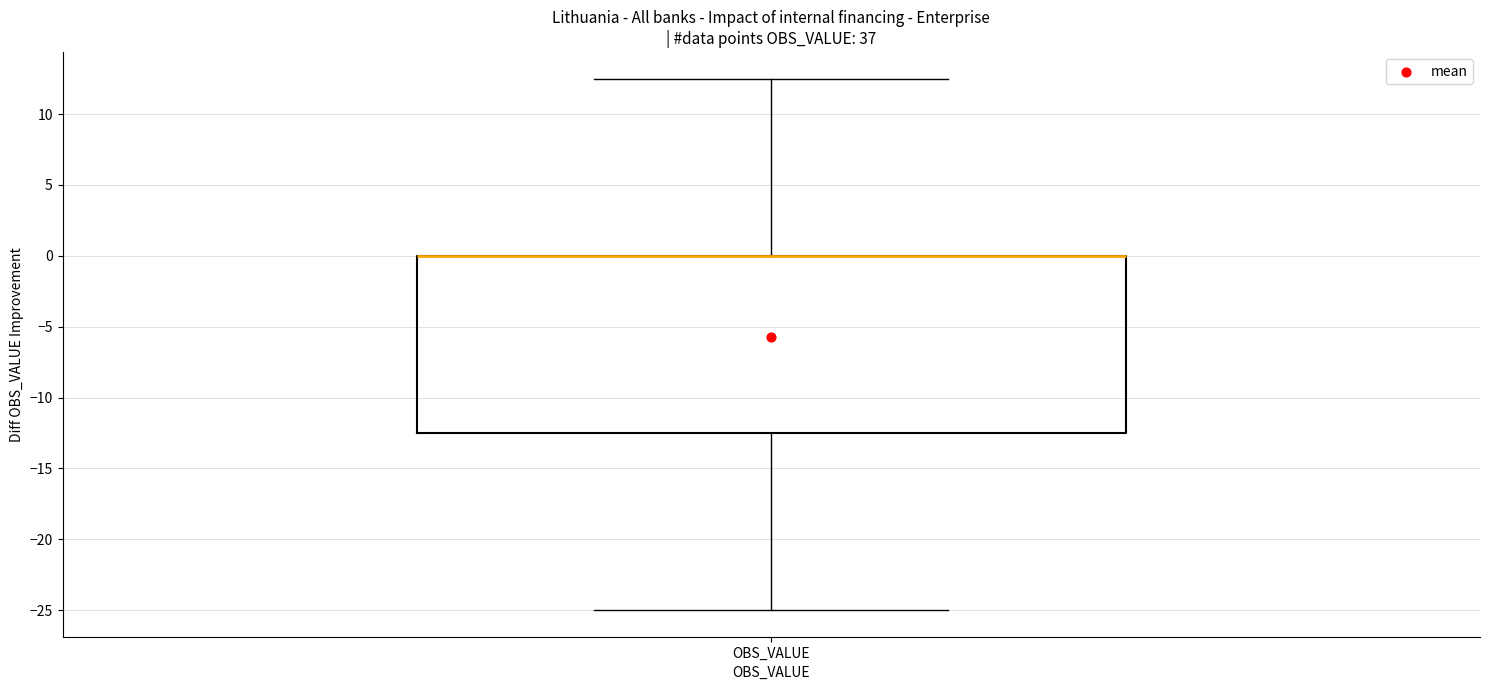

Read this box plot against the y-axis: the position of the median line, the range covered by the box, and the ends of both whiskers. The values are not printed on the chart, so give them approximately, as read against the axis.

median 0.0 (drawn on the box's upper edge), box -12.5 to 0.0, whiskers -25.0 to 12.5